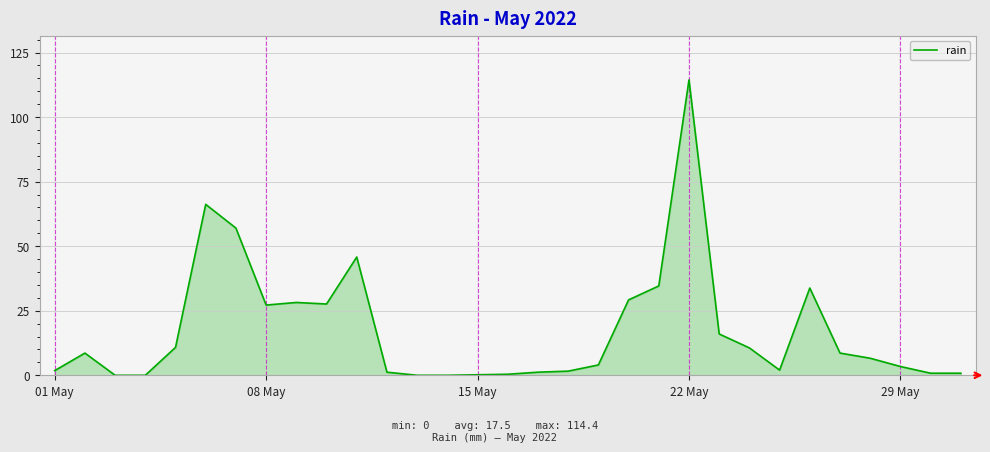

What is the difference between the maximum and minimum values?

114.4